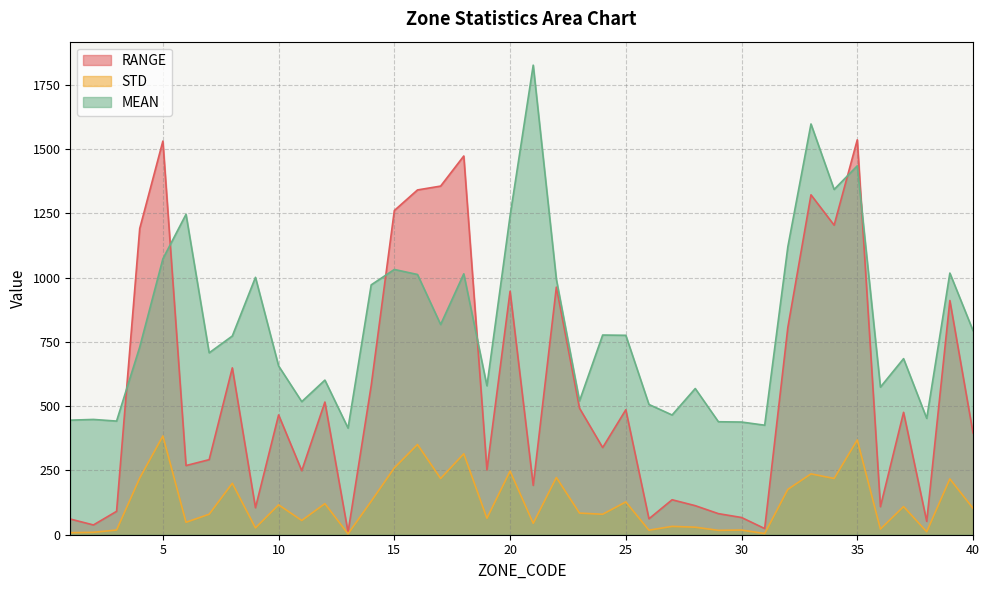

At which category is the sum across all series the highest?

35